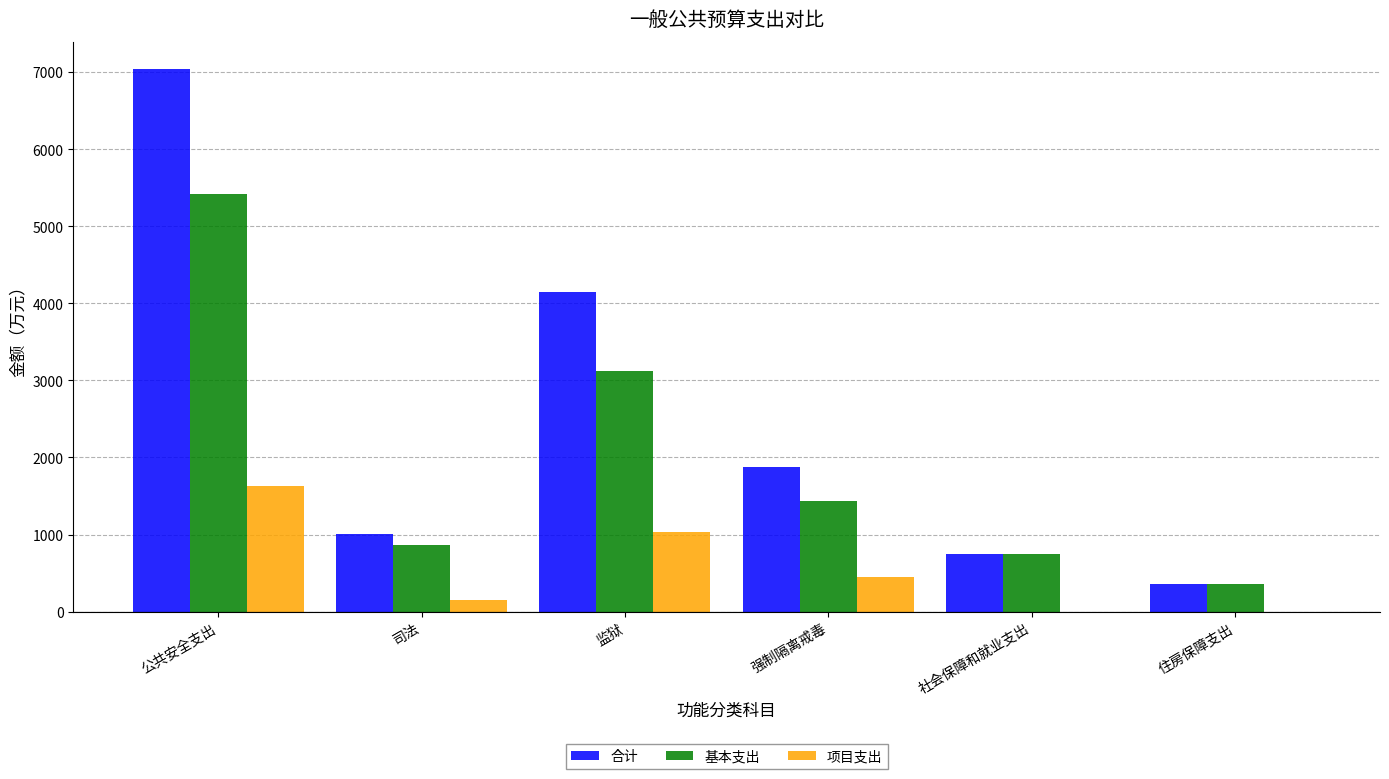

What is the greatest value displayed?

7040.9